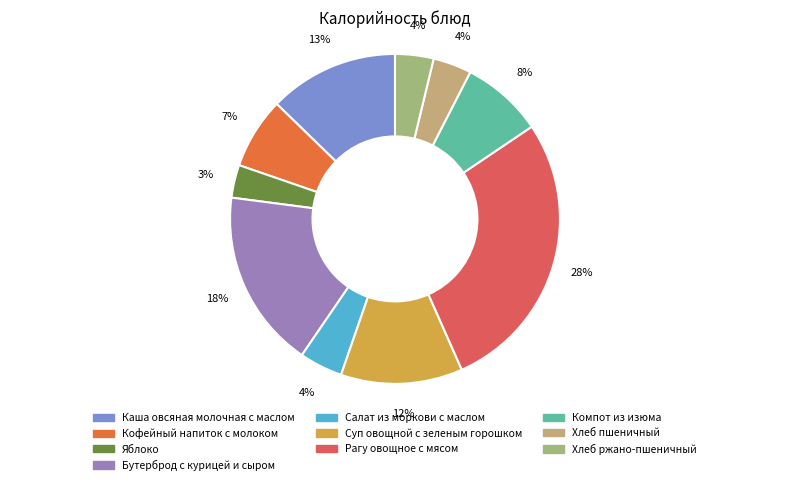

Does Каша овсяная молочная с маслом represent more than half of the total?

No